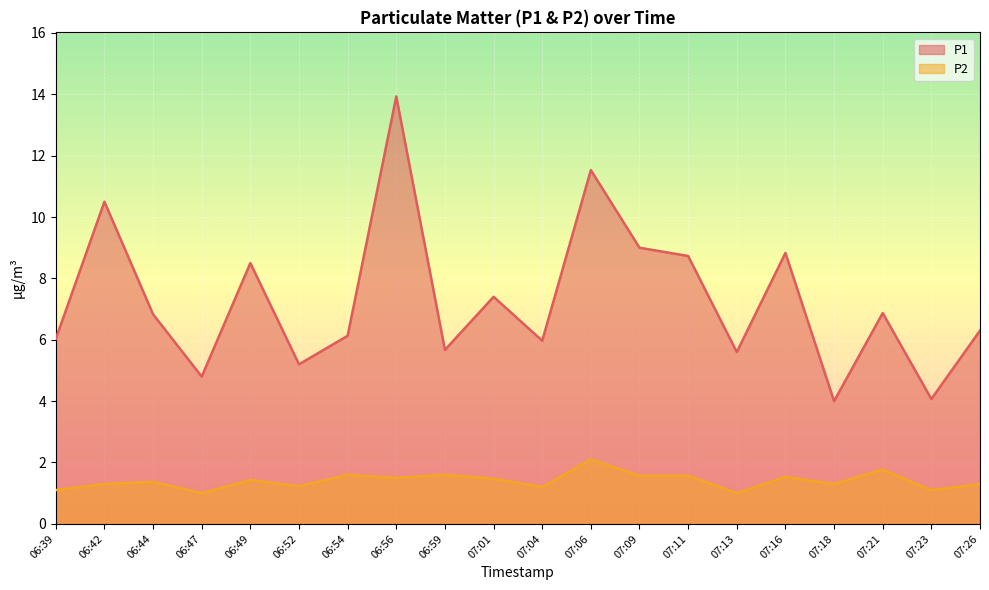

In P2, how many points are higher than both neighbors (excluding endpoints)?

7